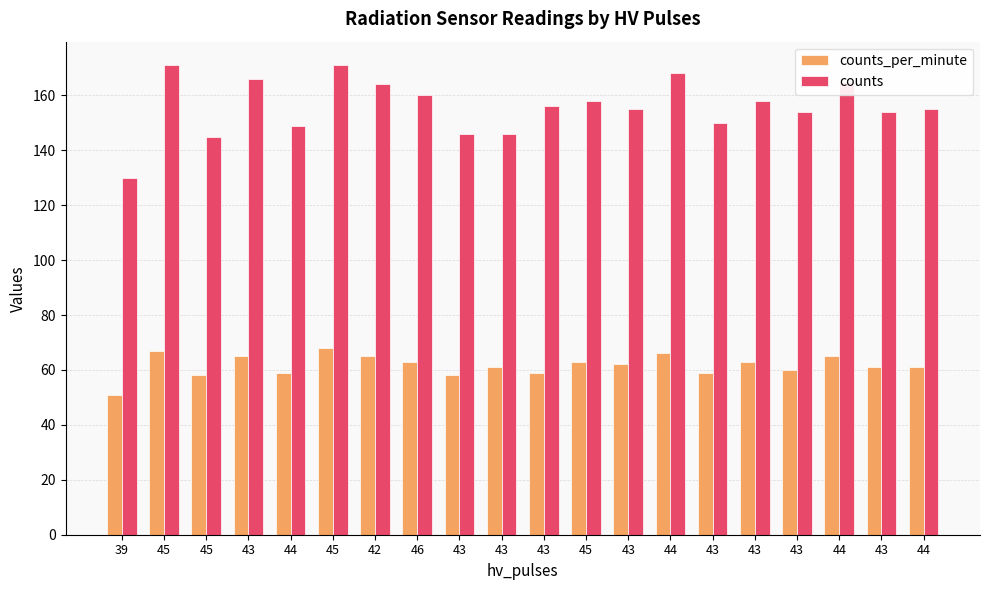

Count the number of categories in the chart.

20